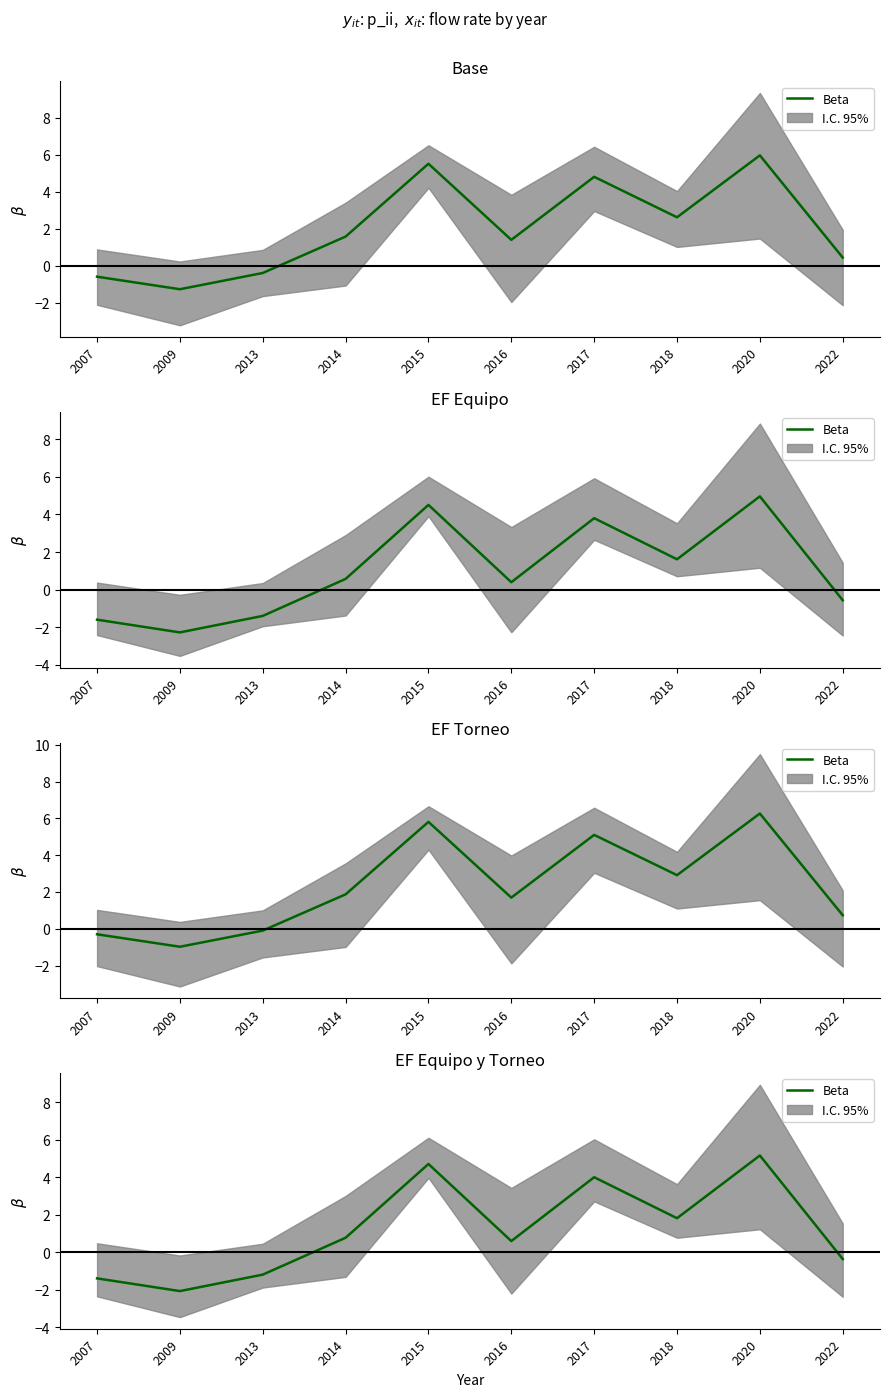

Count the number of values greater than 0.

6